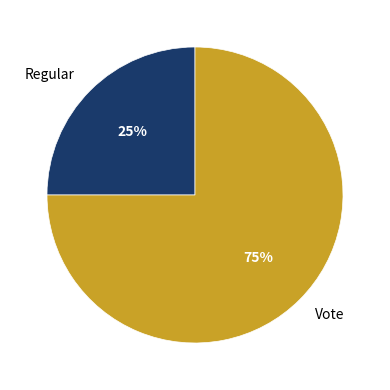

Rank the categories by value from highest to lowest.

Vote, Regular